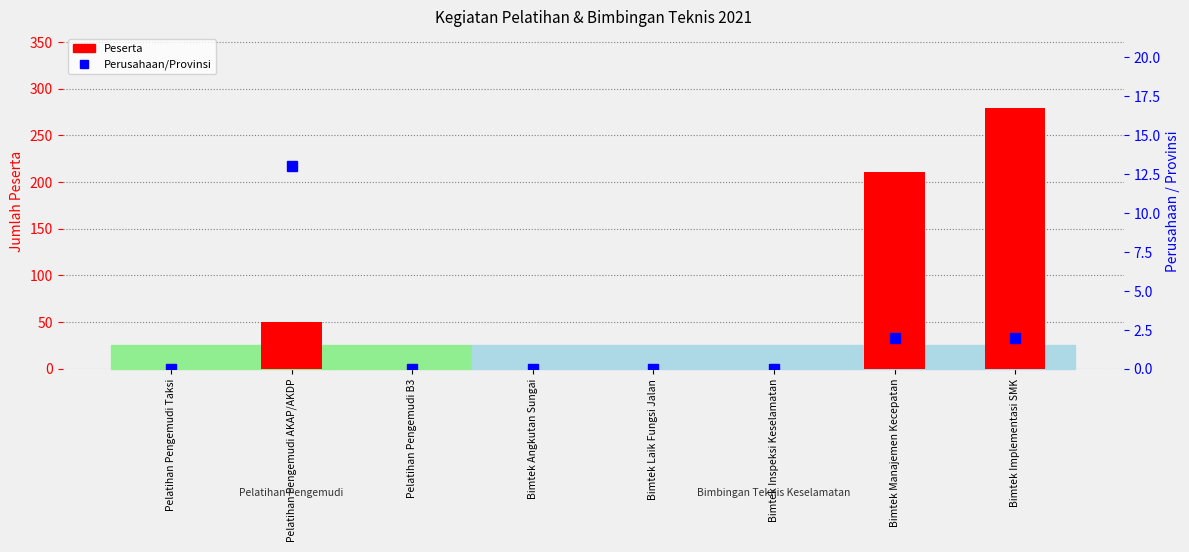

How many values in the Peserta series exceed 0?

3